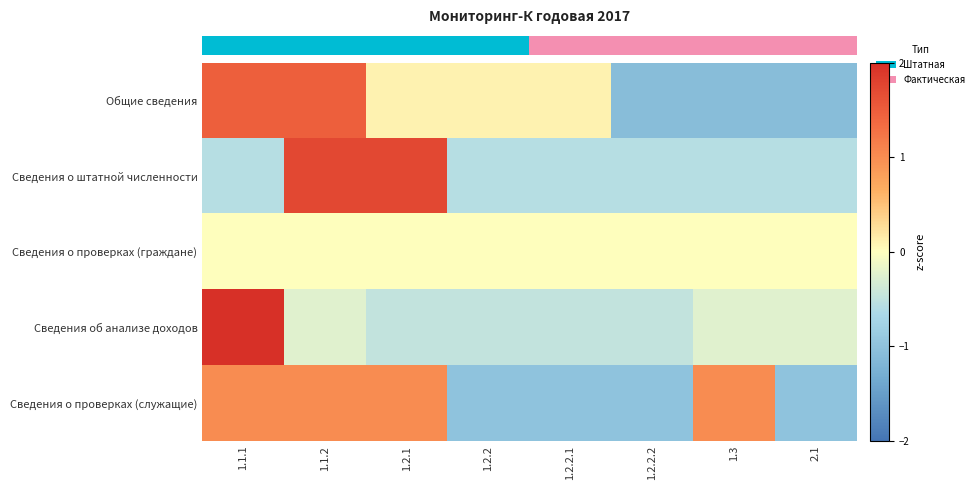

At which category does the chart reach its peak across all series?

1.1.1